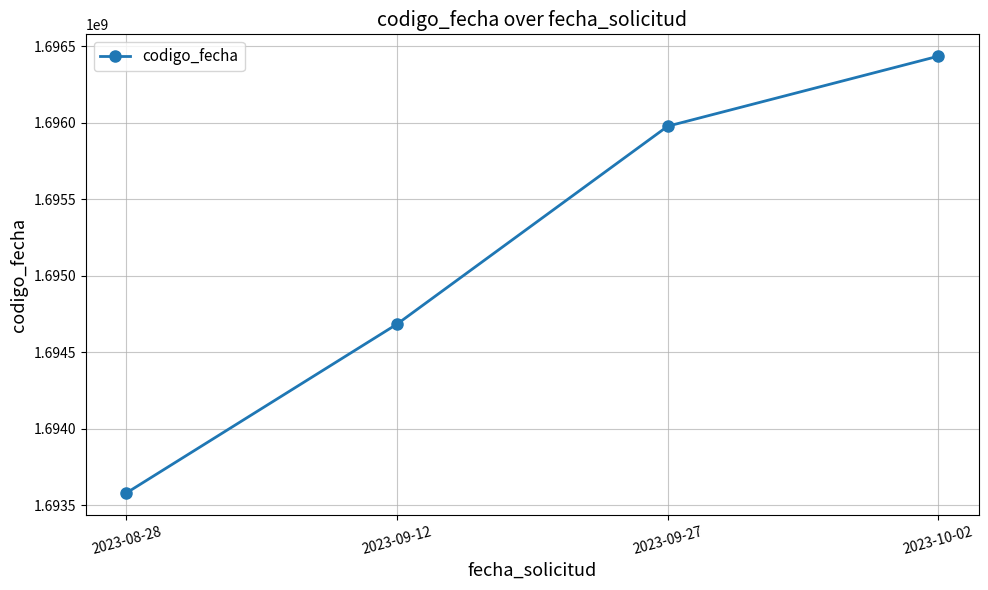

Is it true that the value at 2023-09-27 is 1695977666?

True